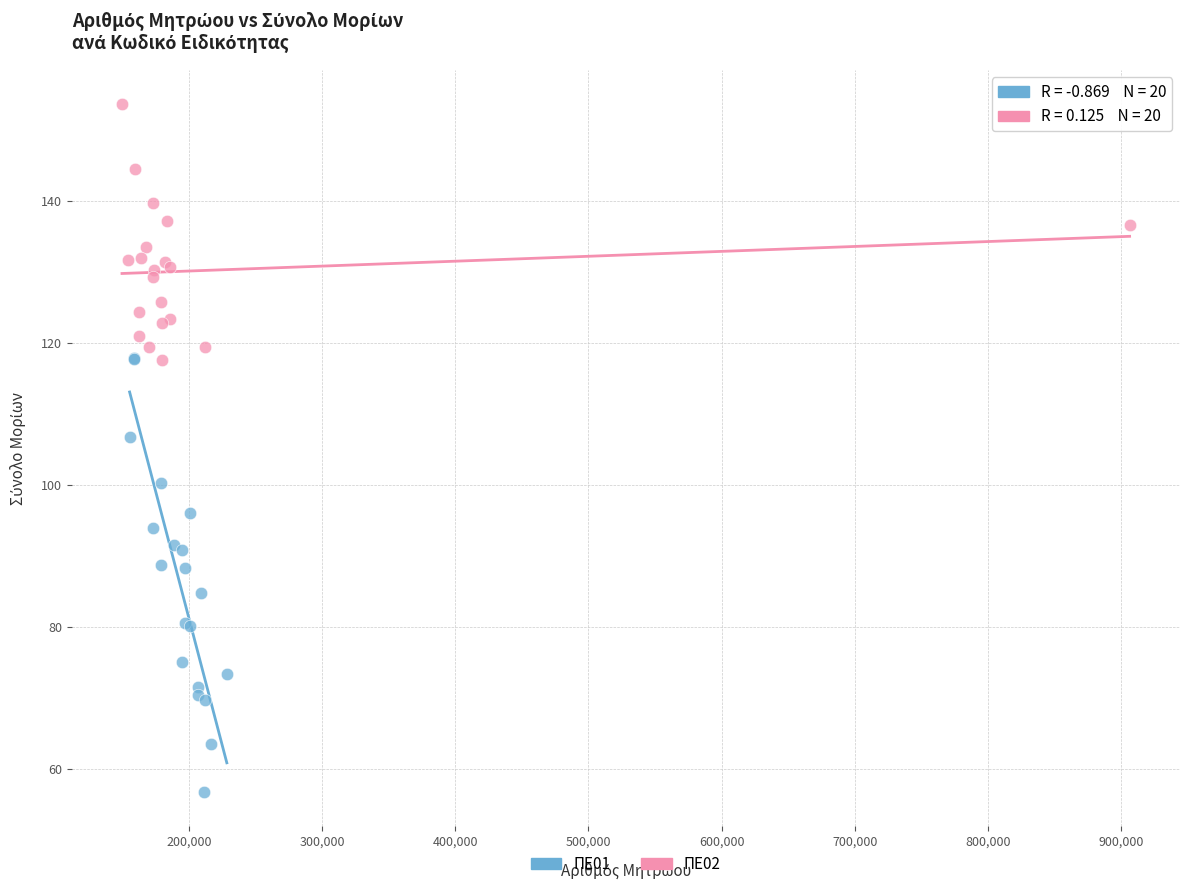

Which series reaches the maximum Y coordinate?

ΠΕ02